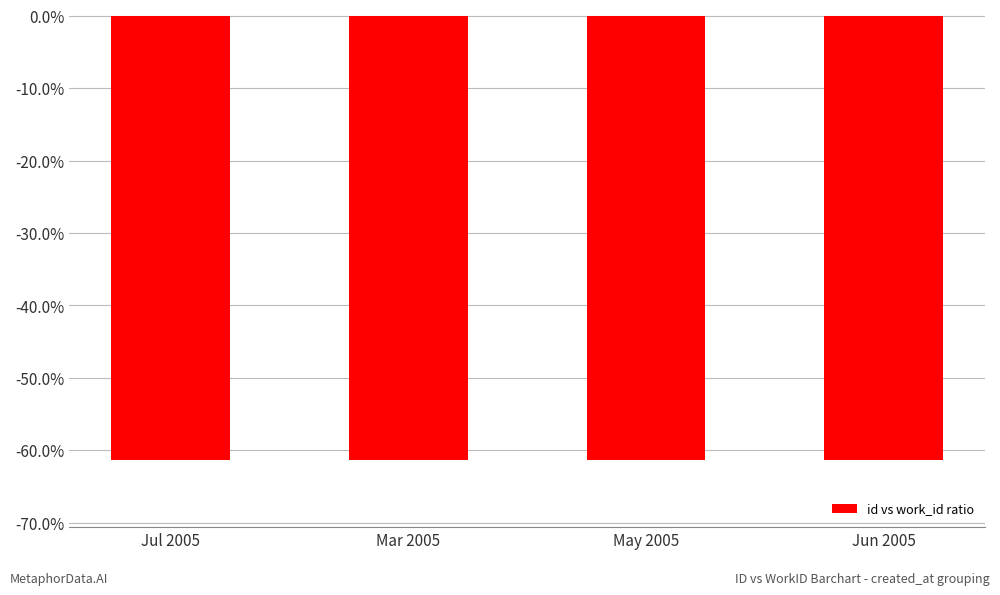

What position from the right is Jul 2005?

4